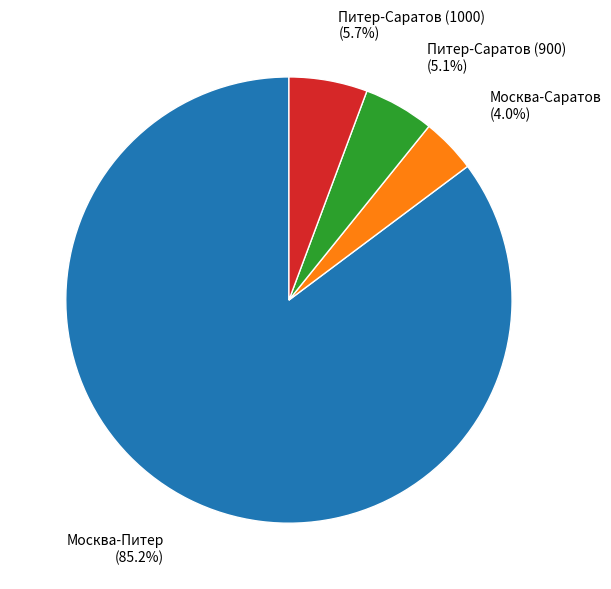

To the nearest percent, what portion does Москва-Саратов represent?

4%